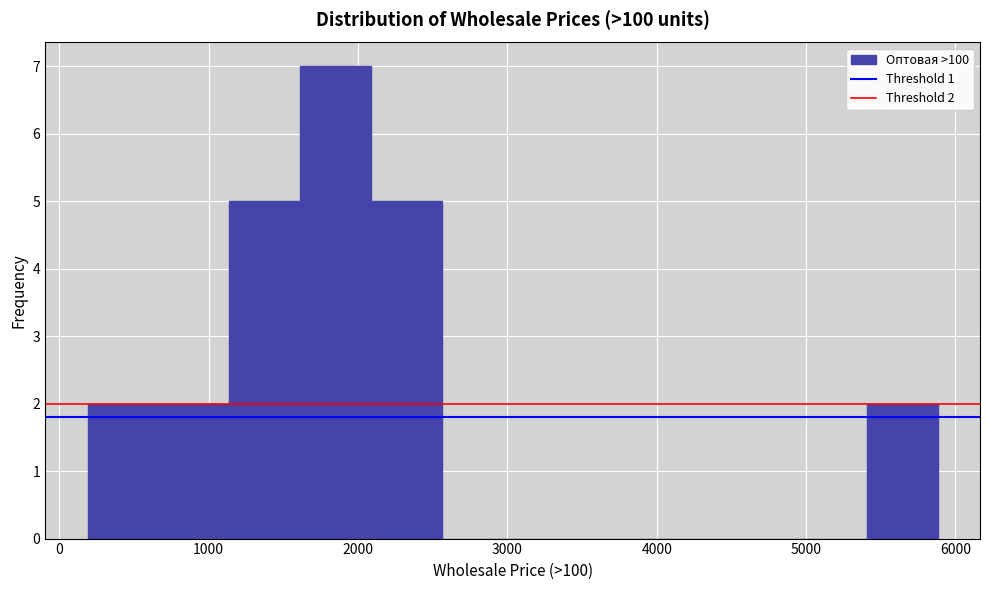

Which range on the x-axis has the tallest bar?

1600 to 2100